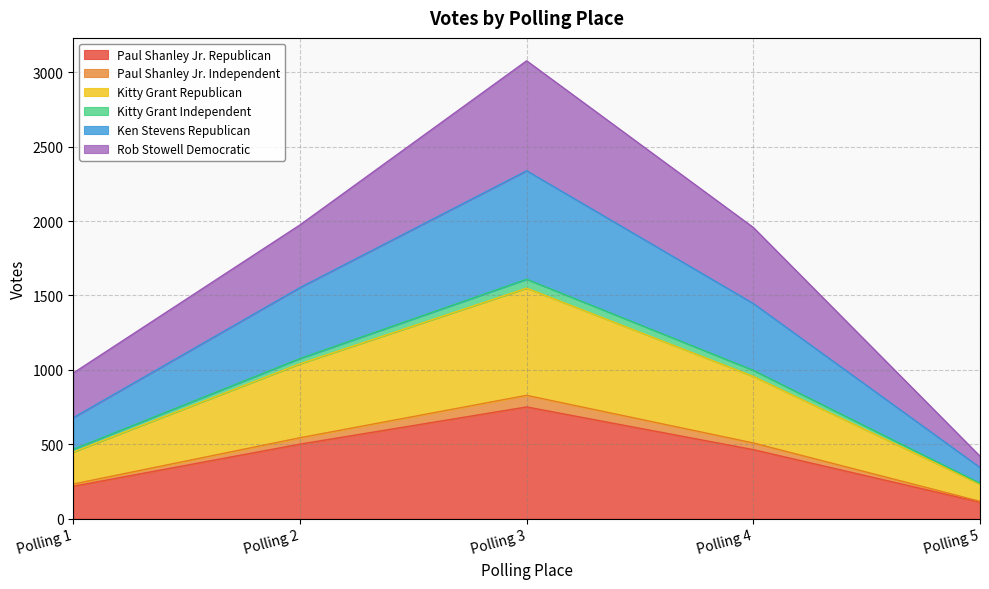

How many lines are shown in the chart?

6